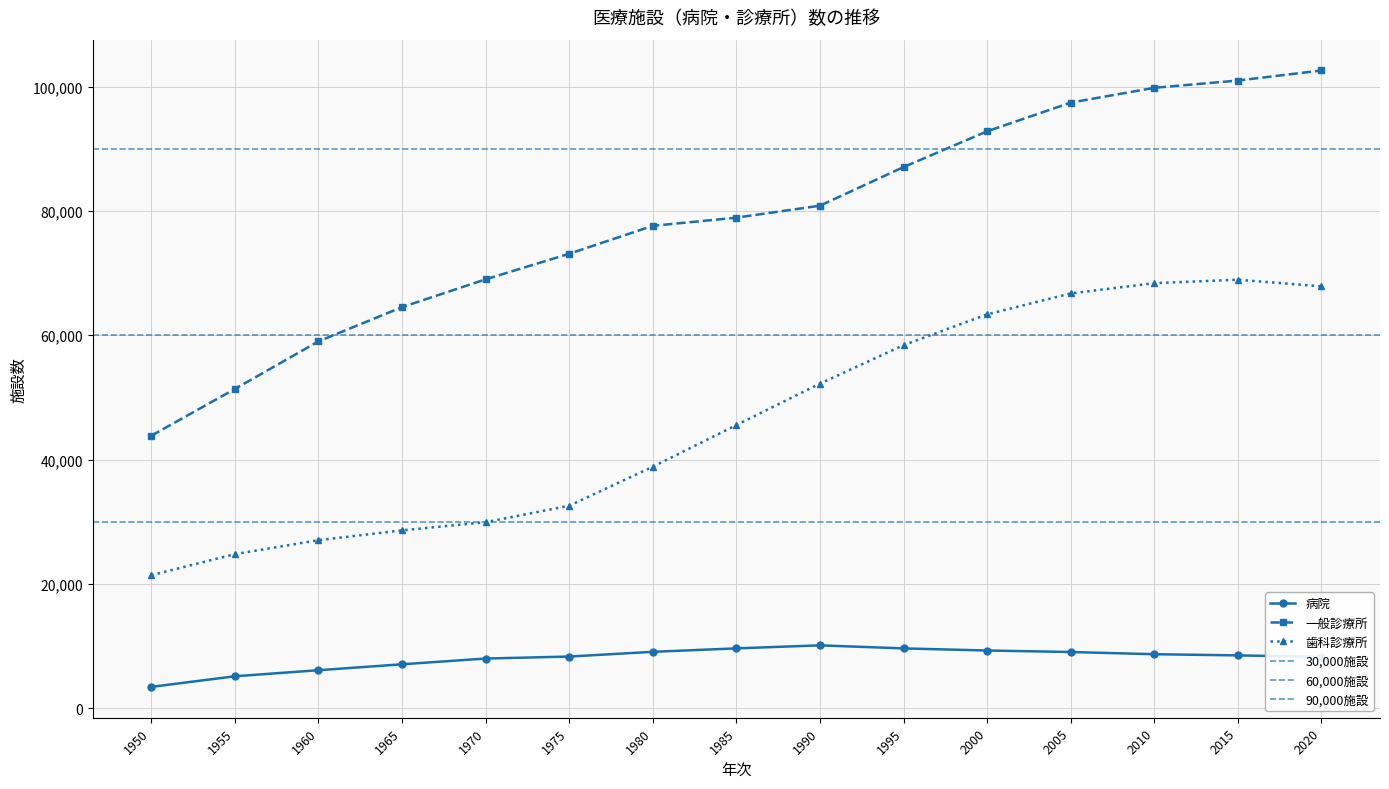

List the series in order of their overall mean, highest first.

一般診療所, 歯科診療所, 病院